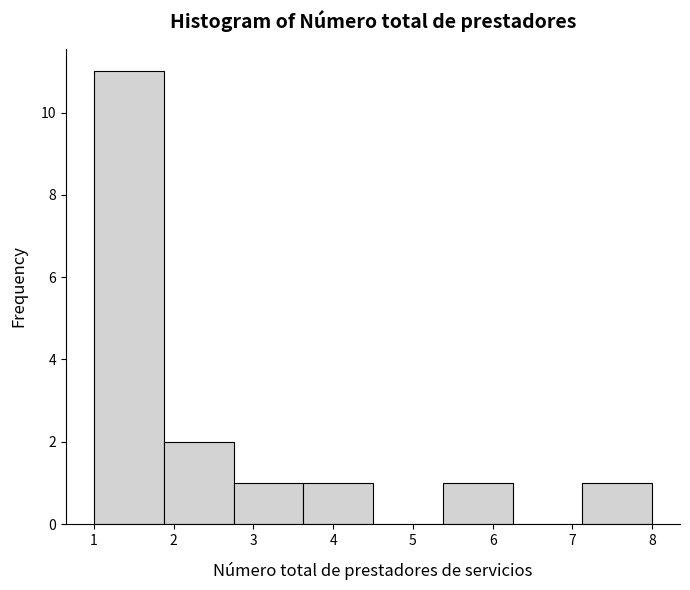

What is the height of the bar covering 1.9 to 2.8 on the x-axis? Neither the bar edges nor the heights are printed on the chart, so give them approximately, as read against the axes.

2